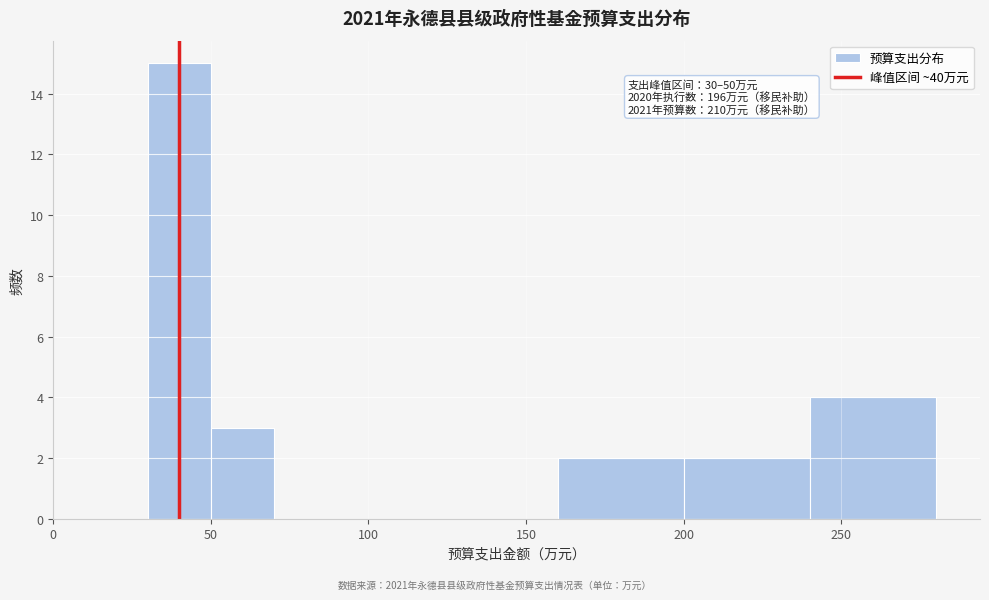

Over which range of the x-axis is the bar tallest?

30 to 50